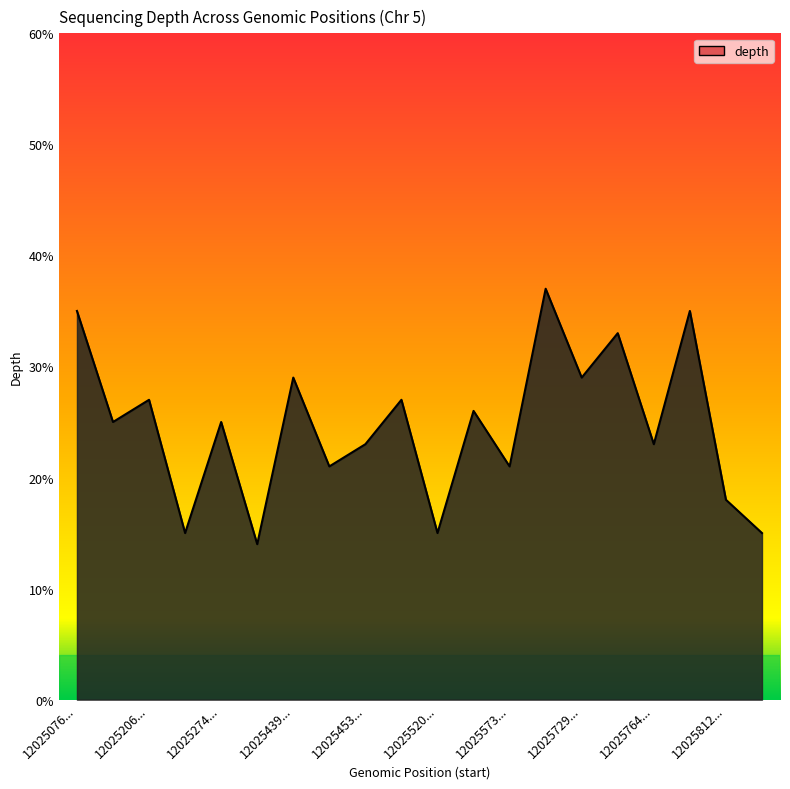

What is the greatest value displayed?

37